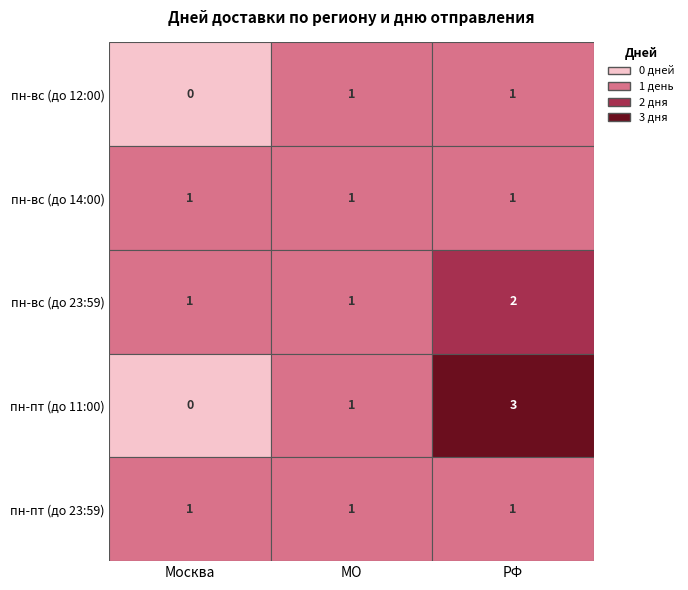

At пн-вс, list the series in order from largest to smallest.

МO, РФ, Москва